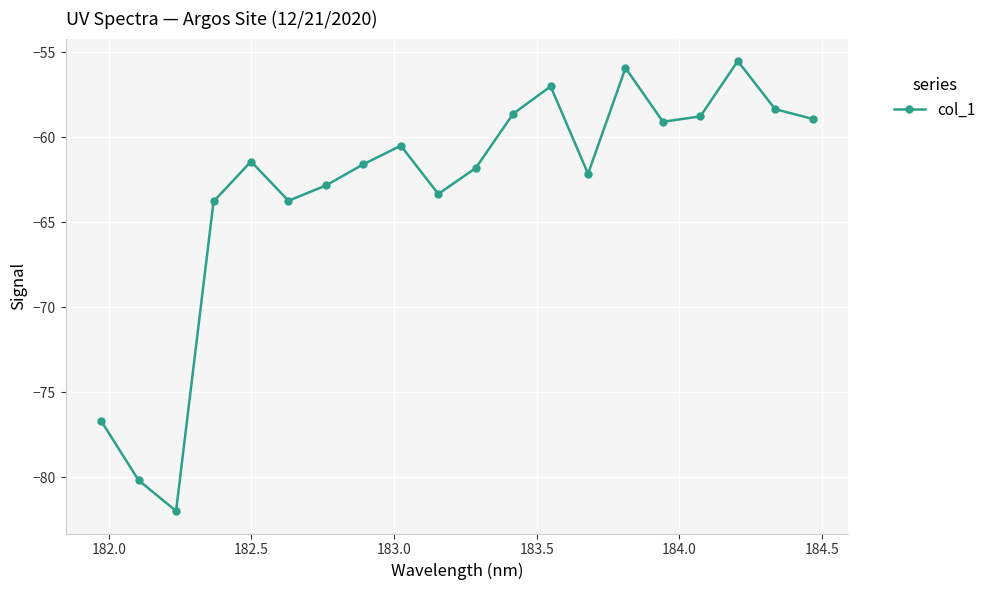

What is the value of the 4th point from the left?

-63.8